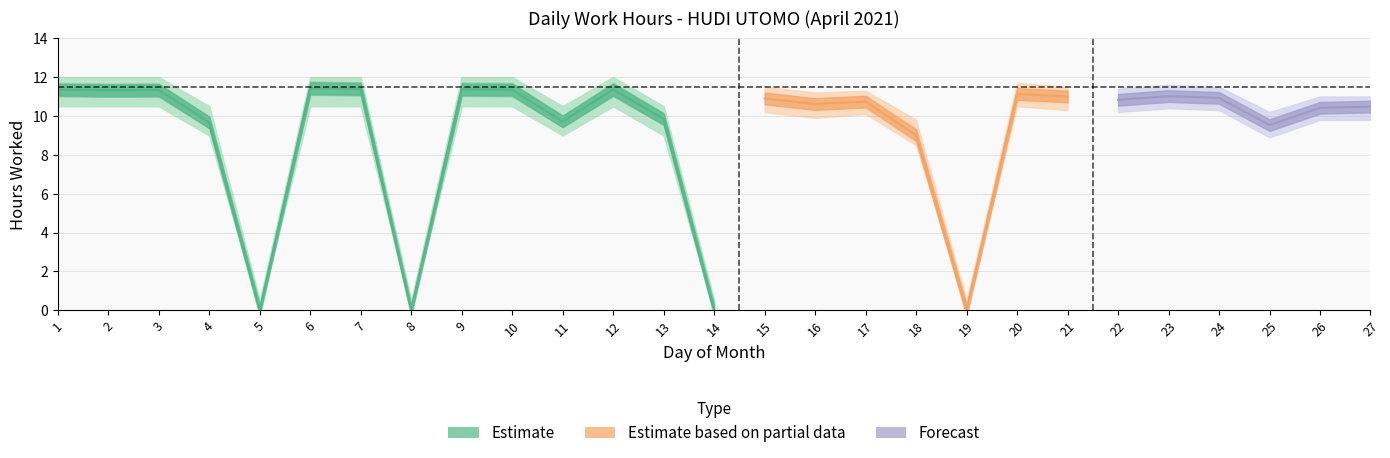

At which category does upper reach its first local peak?

12